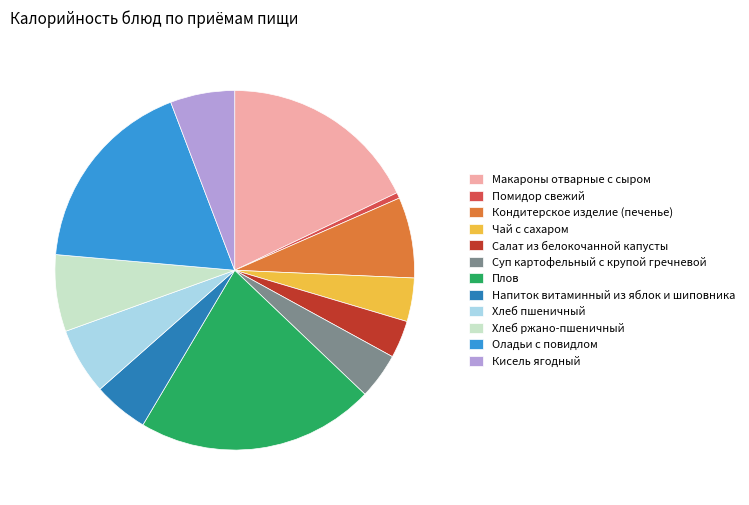

Which has a higher value, Чай с сахаром or Кондитерское изделие (печенье)?

Кондитерское изделие (печенье)